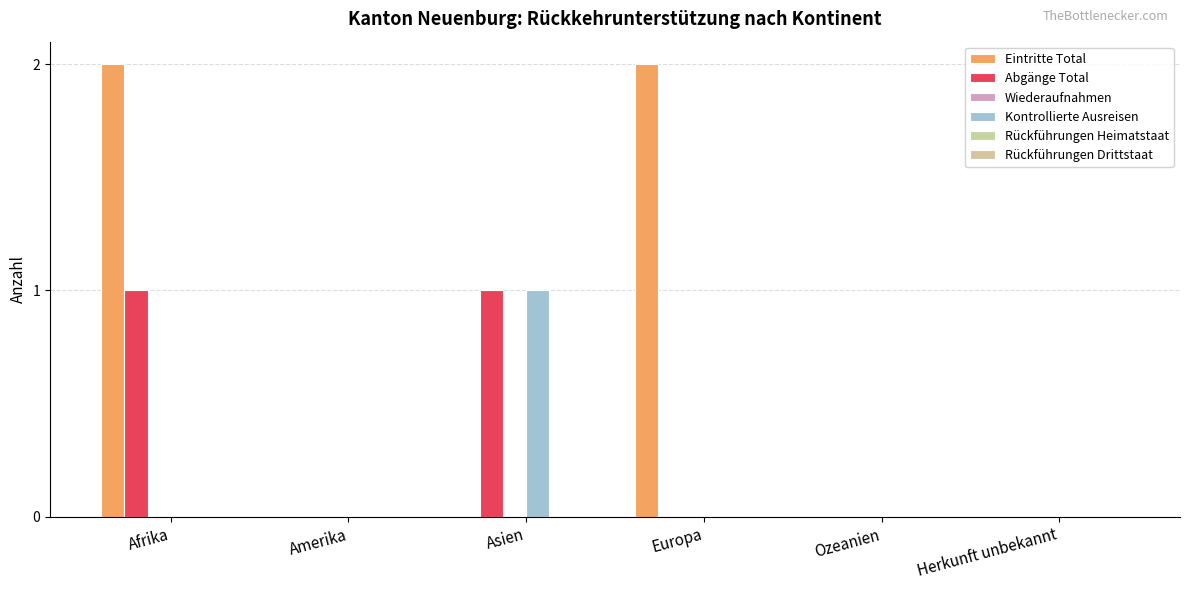

Reading left to right, extract all data points from this chart.

Eintritte Total: 2	0	0	2	0	0
Abgänge Total: 1	0	1	0	0	0
Wiederaufnahmen: 0	0	0	0	0	0
Kontrollierte Ausreisen: 0	0	1	0	0	0
Rückführungen Heimatstaat: 0	0	0	0	0	0
Rückführungen Drittstaat: 0	0	0	0	0	0